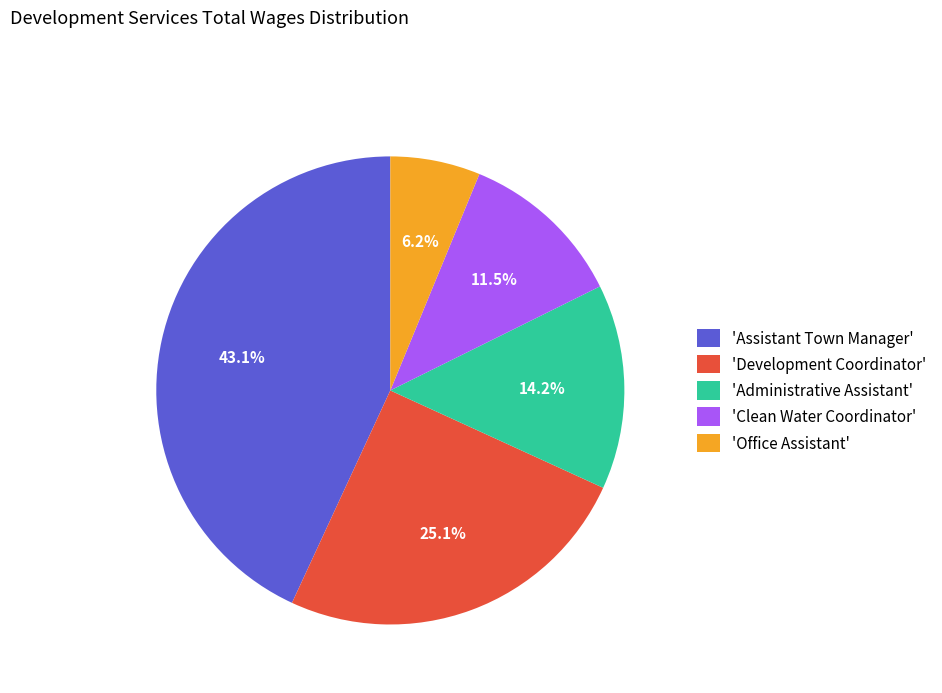

To the nearest percent, what is the difference between the largest and smallest slice percentages?

37%